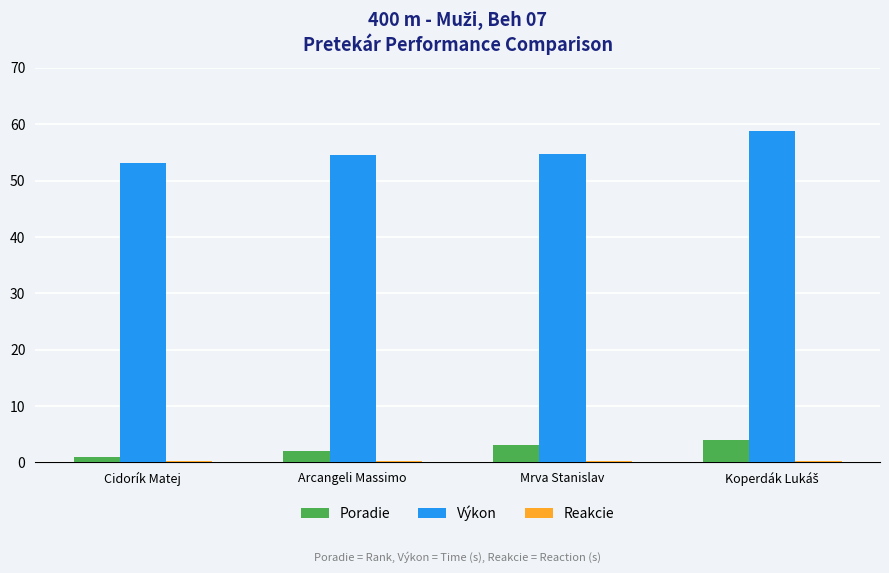

Which series has the largest total across all categories?

Výkon